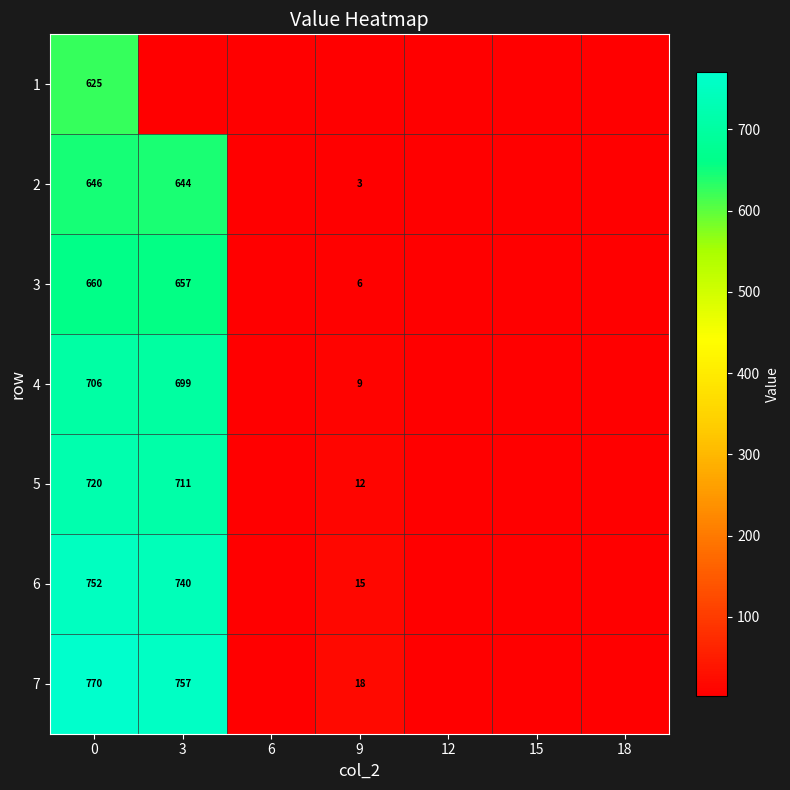

True or false: 4 has a value of 1158 at 0.

False